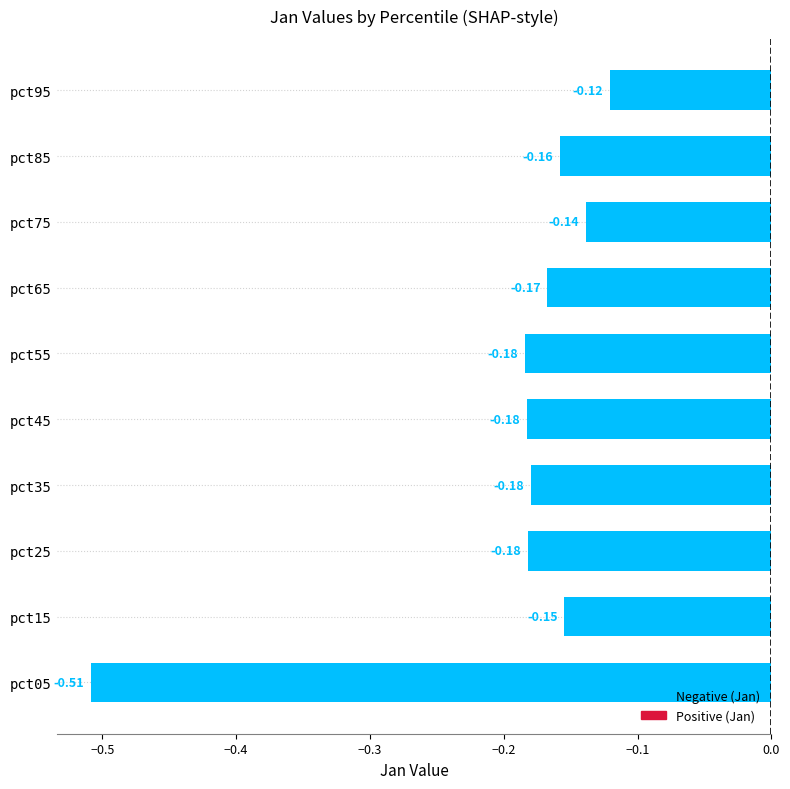

What is the sum of all values?

-2.0